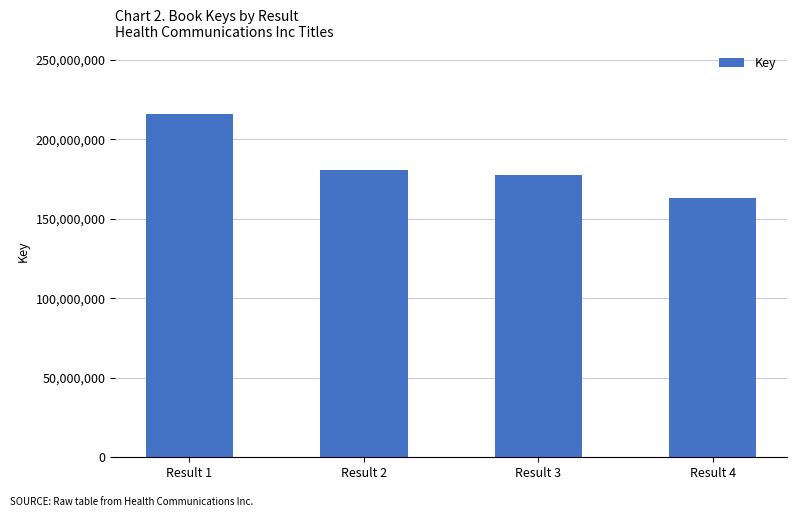

True or false: the data shows 180708253 at Result 2.

True